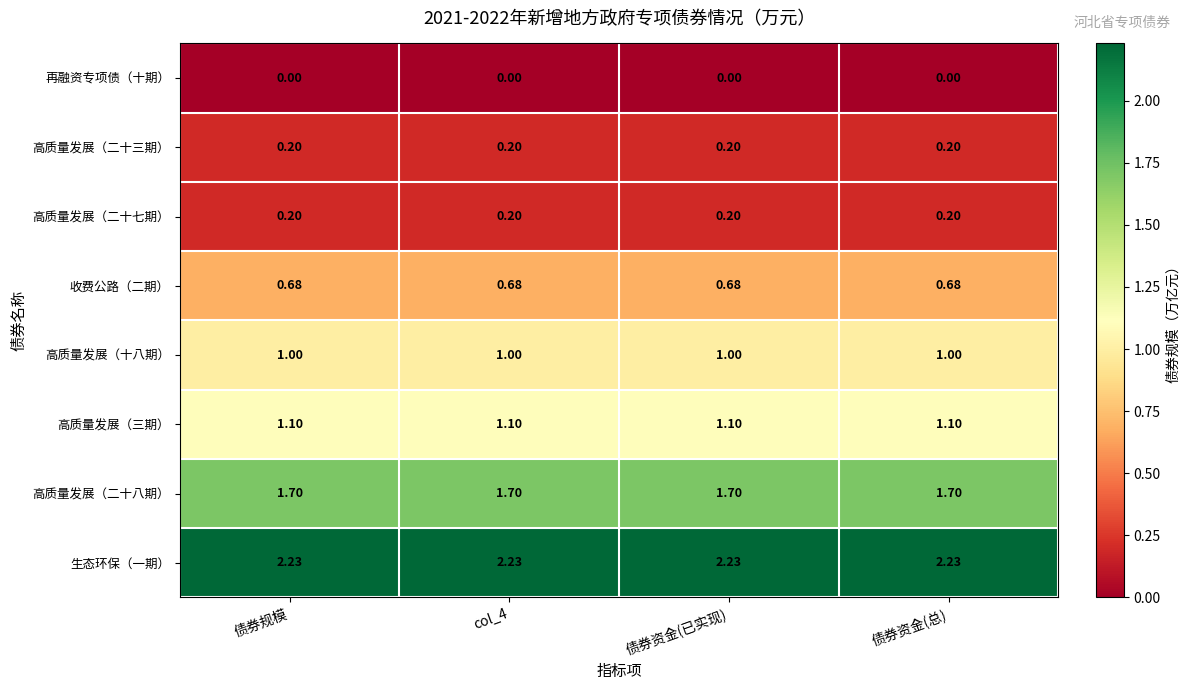

Which series has the largest total across all categories?

生态环保（一期）